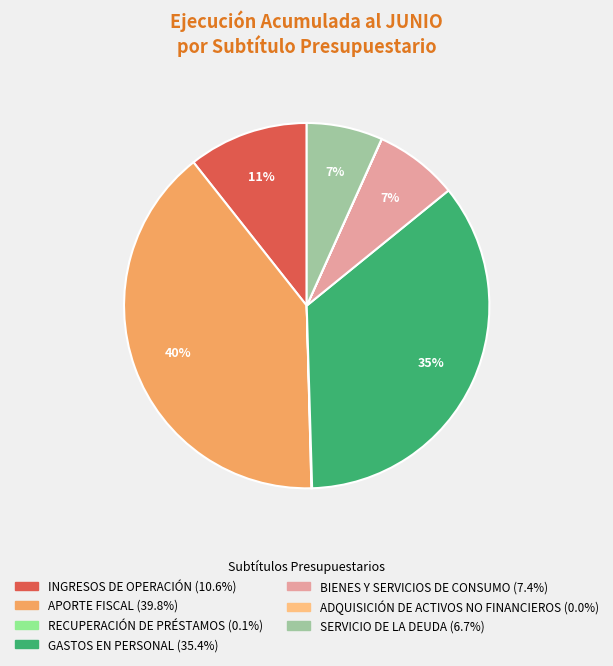

Which has a higher value, APORTE FISCAL or SERVICIO DE LA DEUDA?

APORTE FISCAL